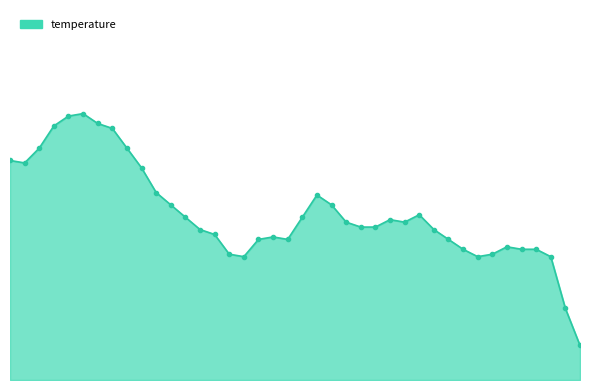

What is the difference between the maximum and minimum values?

0.9